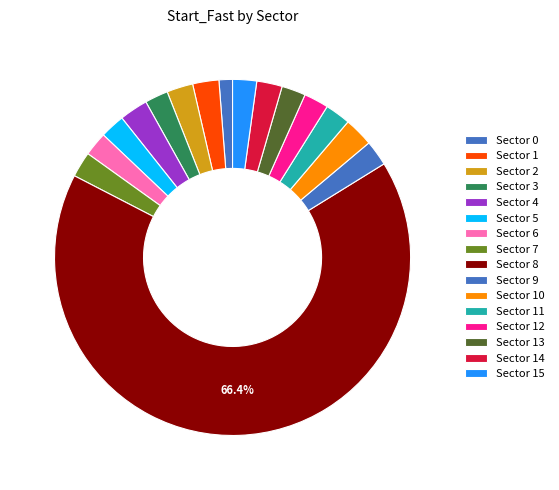

Count the number of slices in the pie.

16